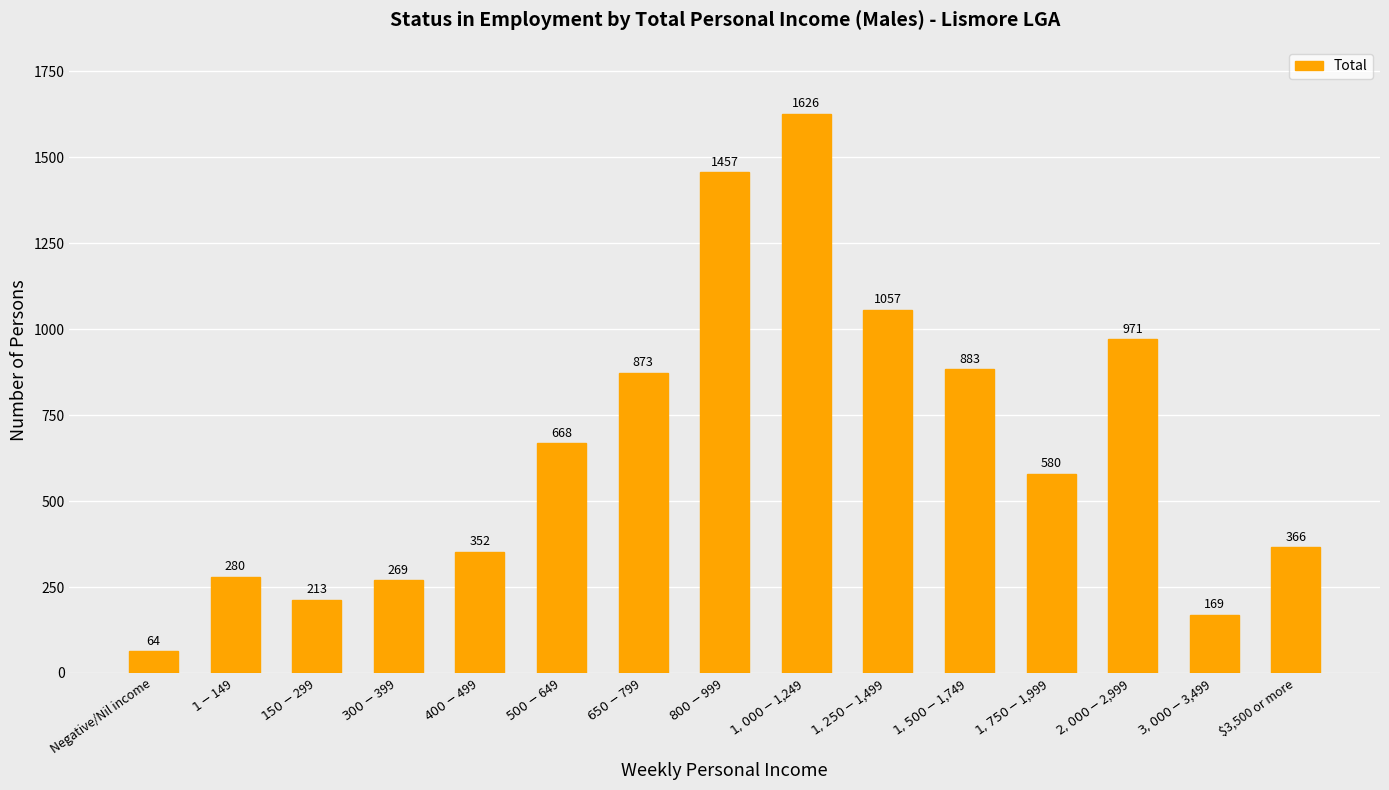

What is the average value?

655